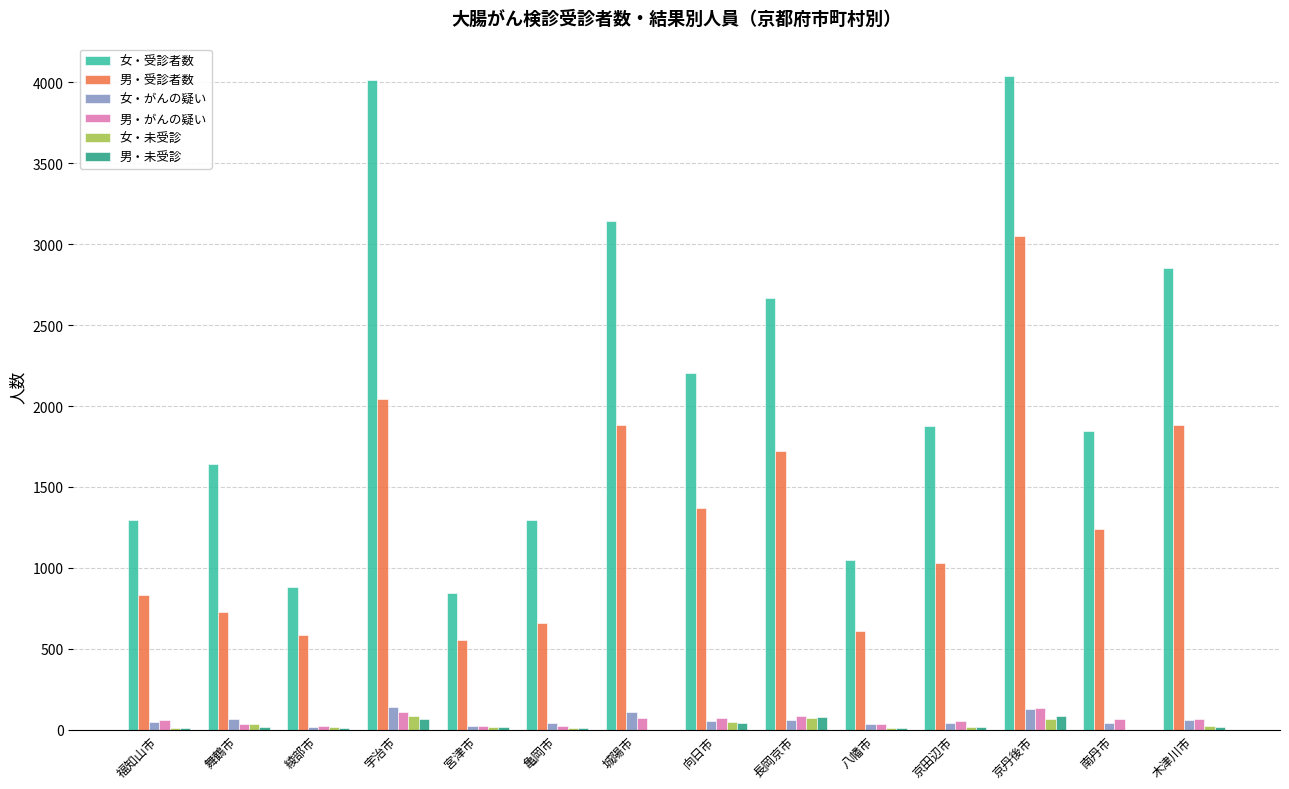

What is the maximum value shown in the chart?

4039